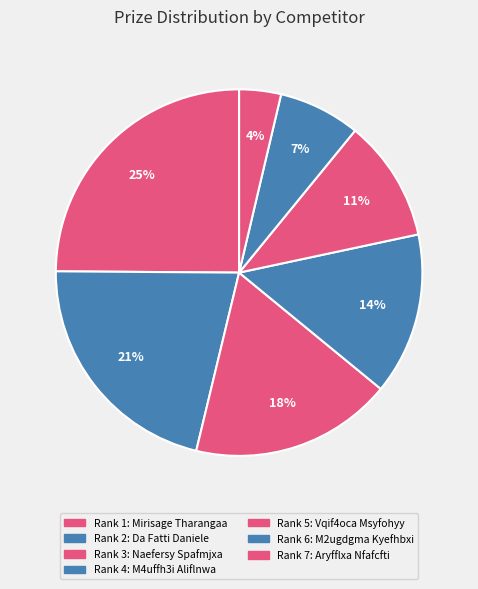

Count the number of slices in the pie.

7